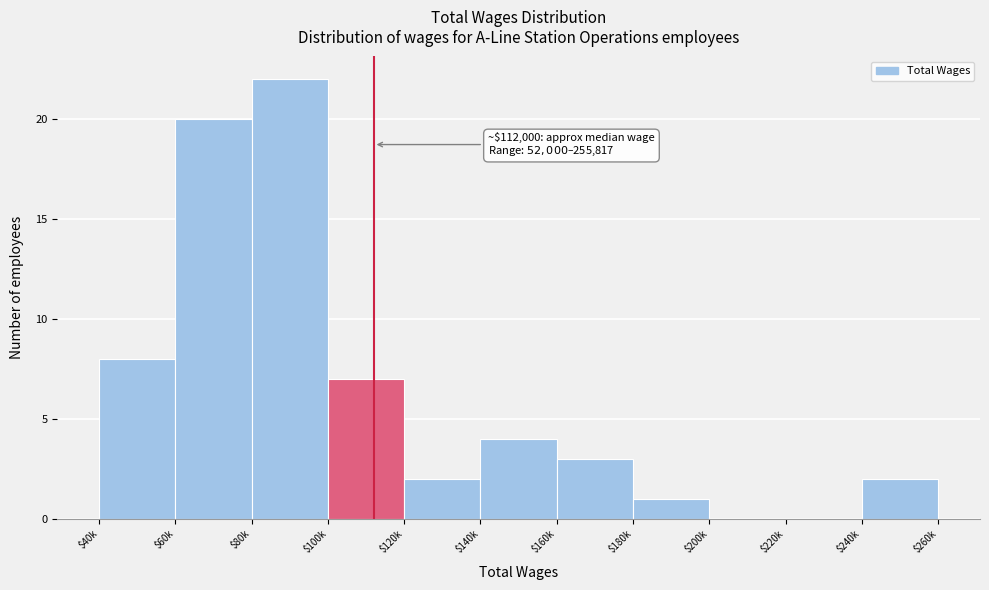

Where is the data nearest to the value 11?

$40k